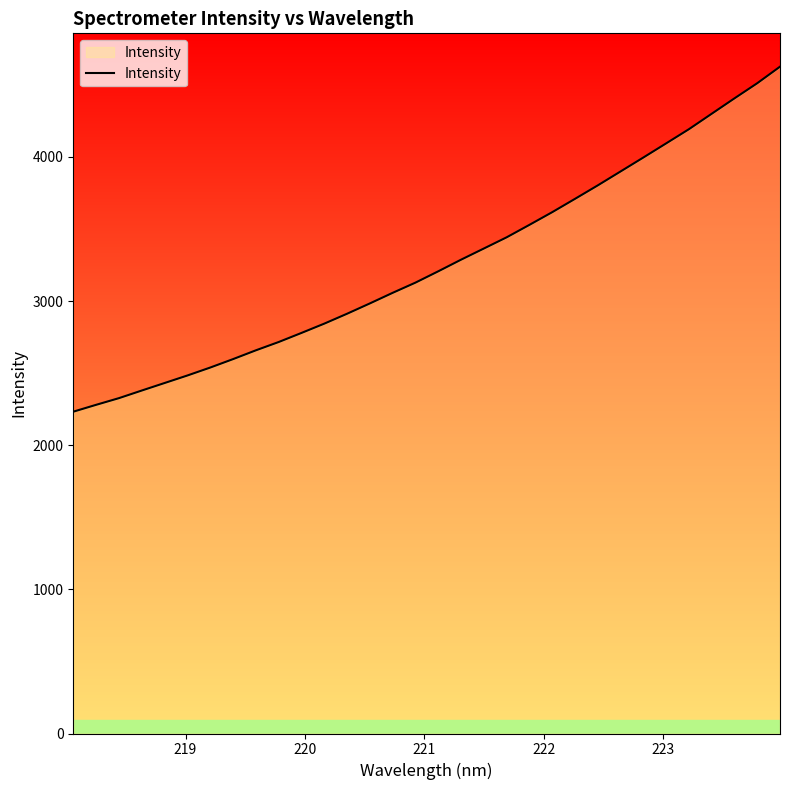

Count the number of data series in this chart.

1